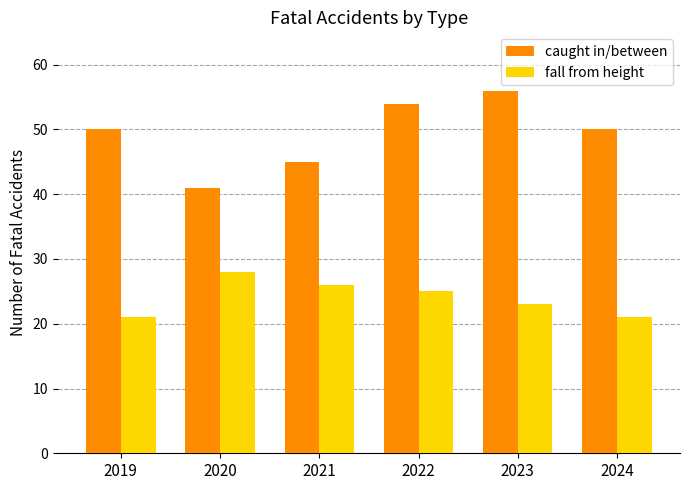

What are all the series names shown in the legend?

caught in/between, fall from height